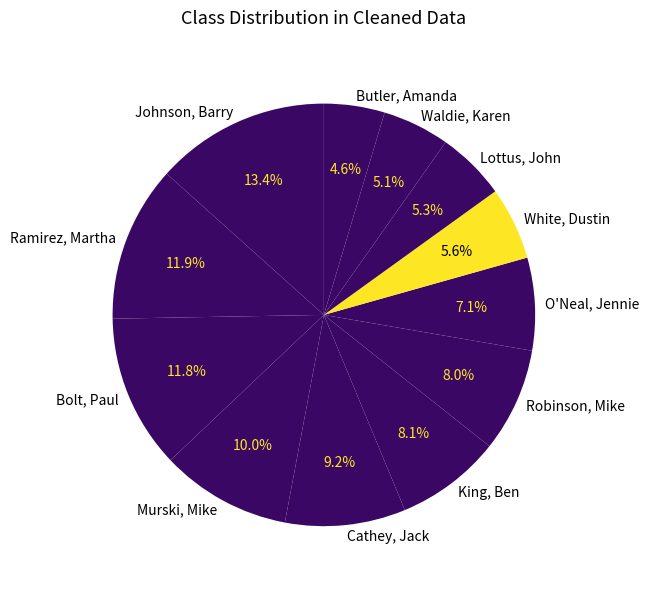

Which slice is the largest?

Johnson, Barry